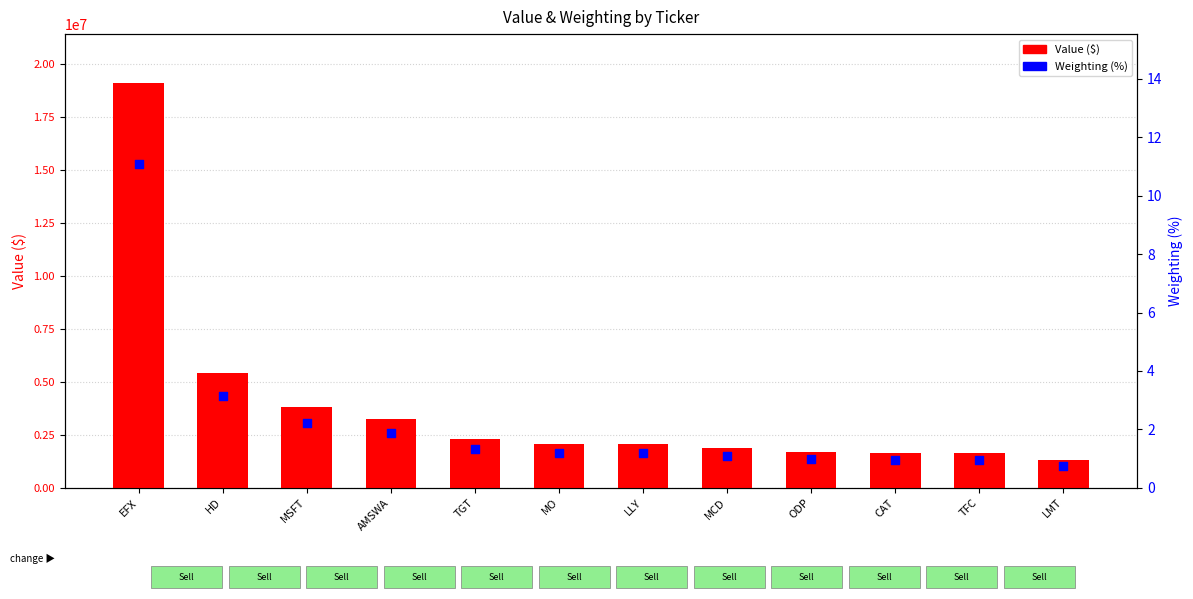

Is the value of Weighting (%) at MCD greater than the value of Value ($) at TFC?

No